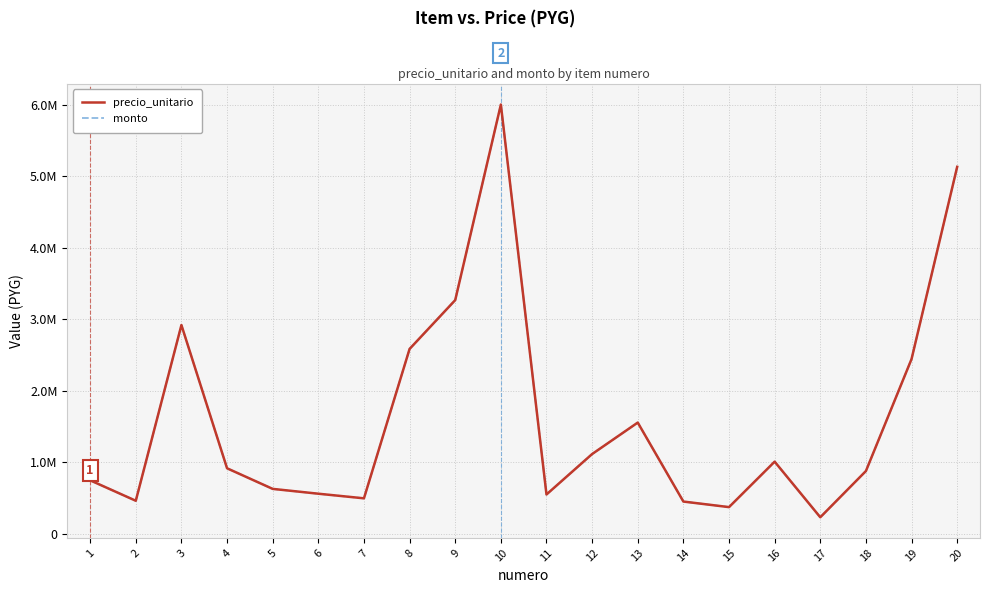

List the labels in order of monto value, largest first.

10, 20, 9, 3, 8, 19, 13, 12, 16, 4, 18, 1, 5, 6, 11, 7, 2, 14, 15, 17